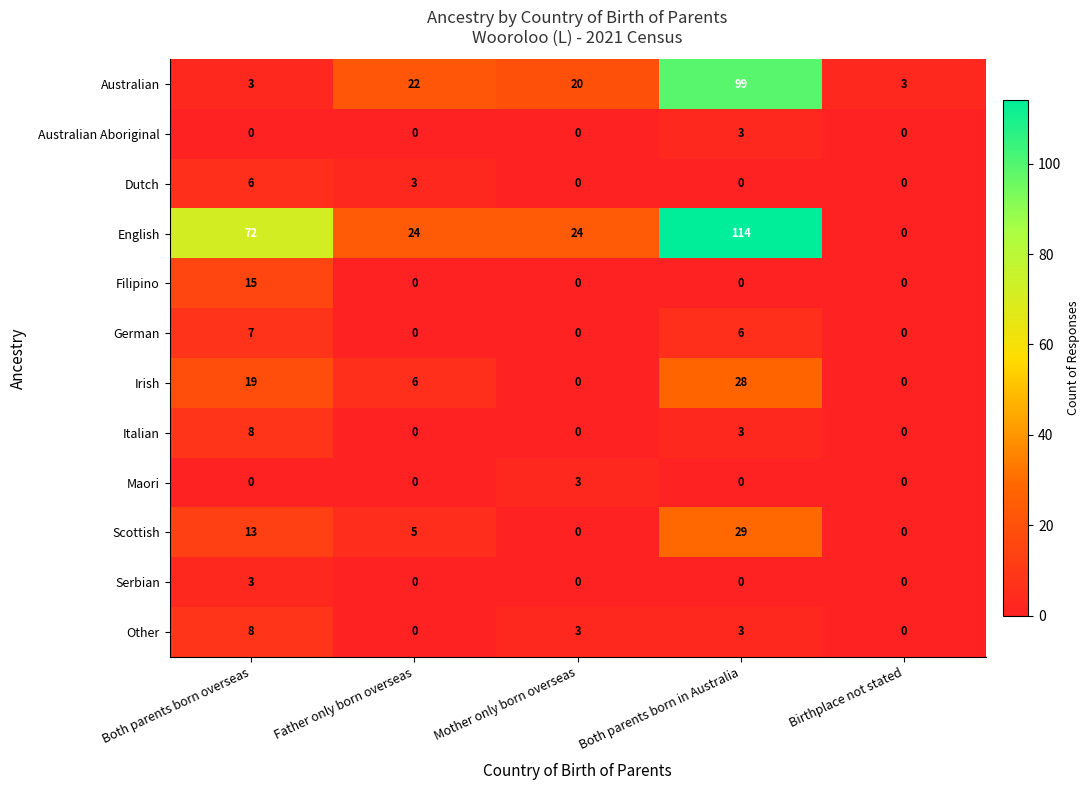

What is the sum of the Serbian values at Father only born overseas and Both parents born overseas?

3